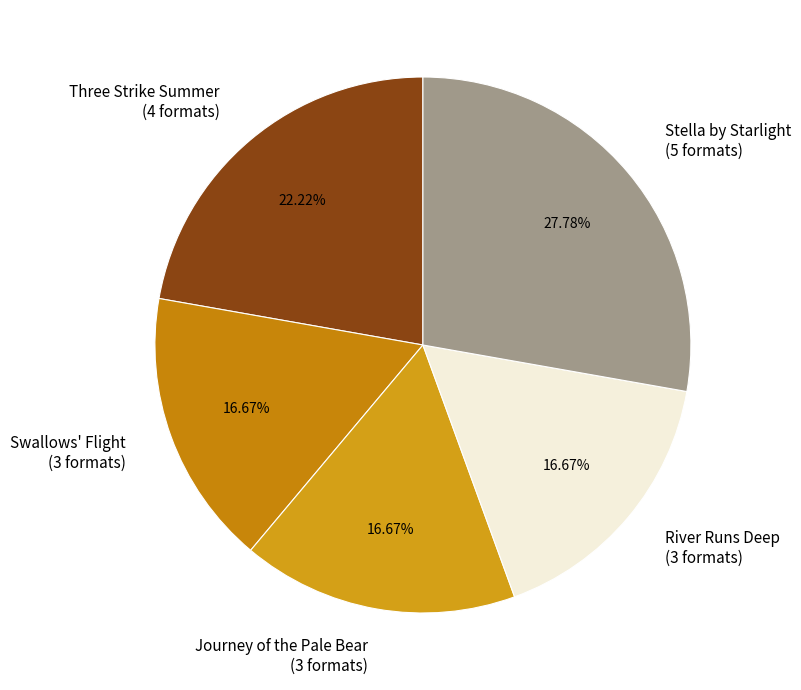

To the nearest percent, what is the average slice percentage?

20%